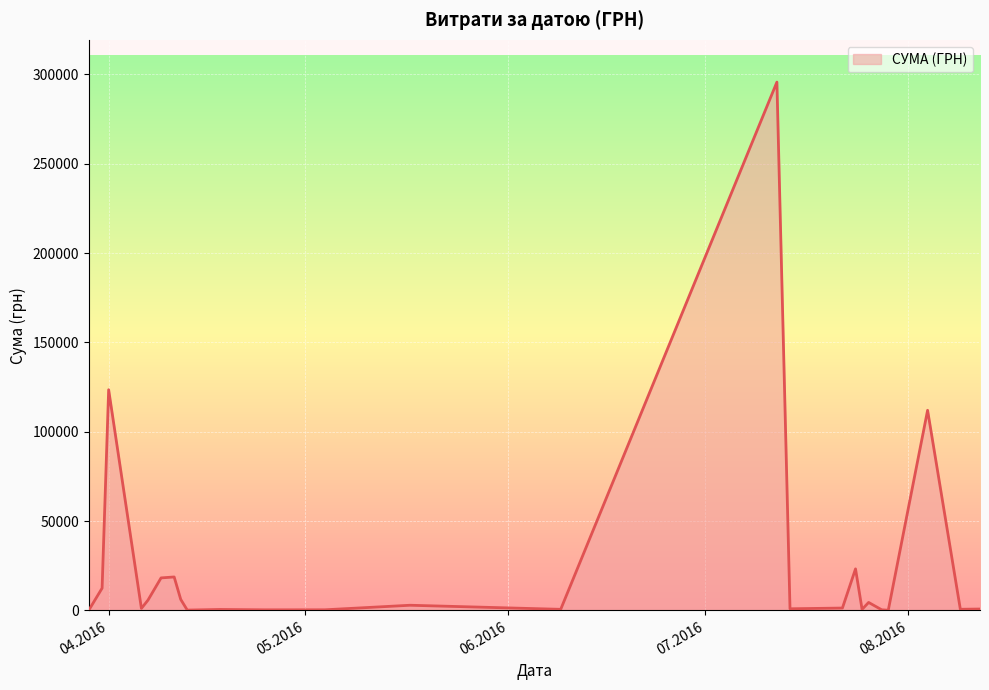

What is the difference between the maximum and minimum values?

295540.8